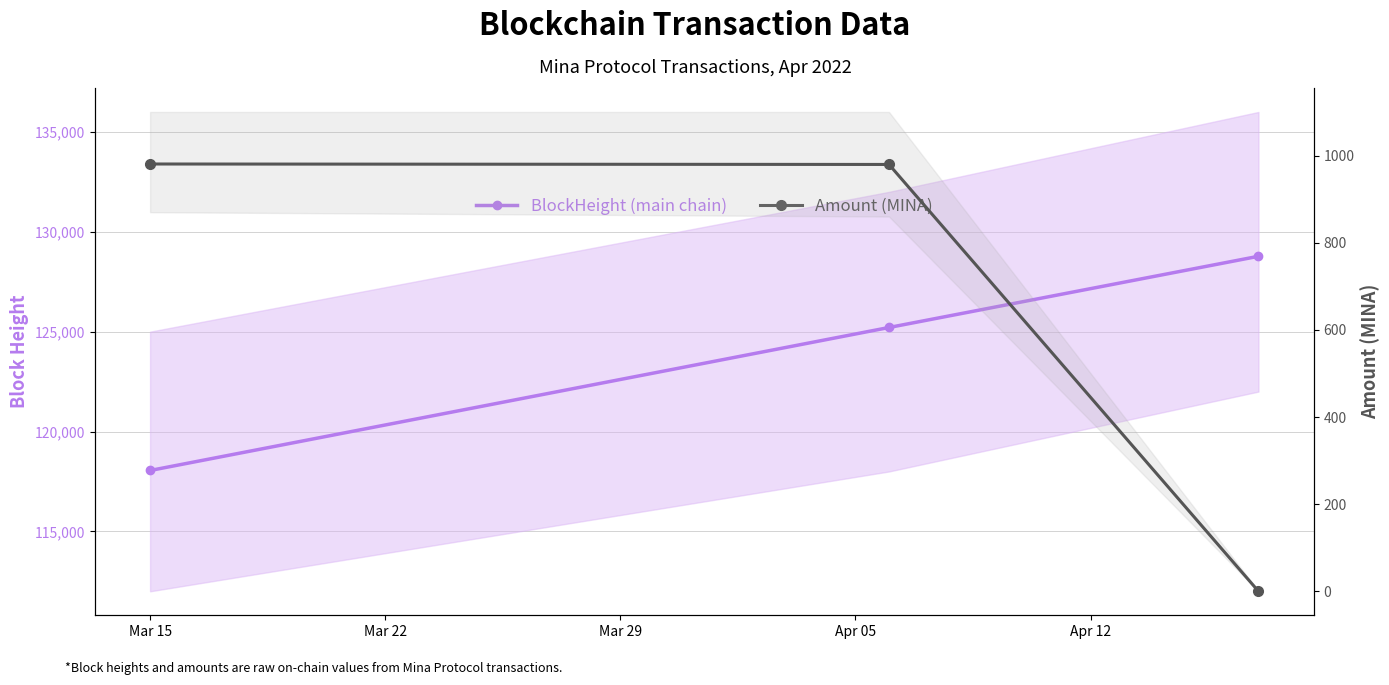

The value of BlockHeight (main chain) at Mar 22 is 30679.8. True or false?

False